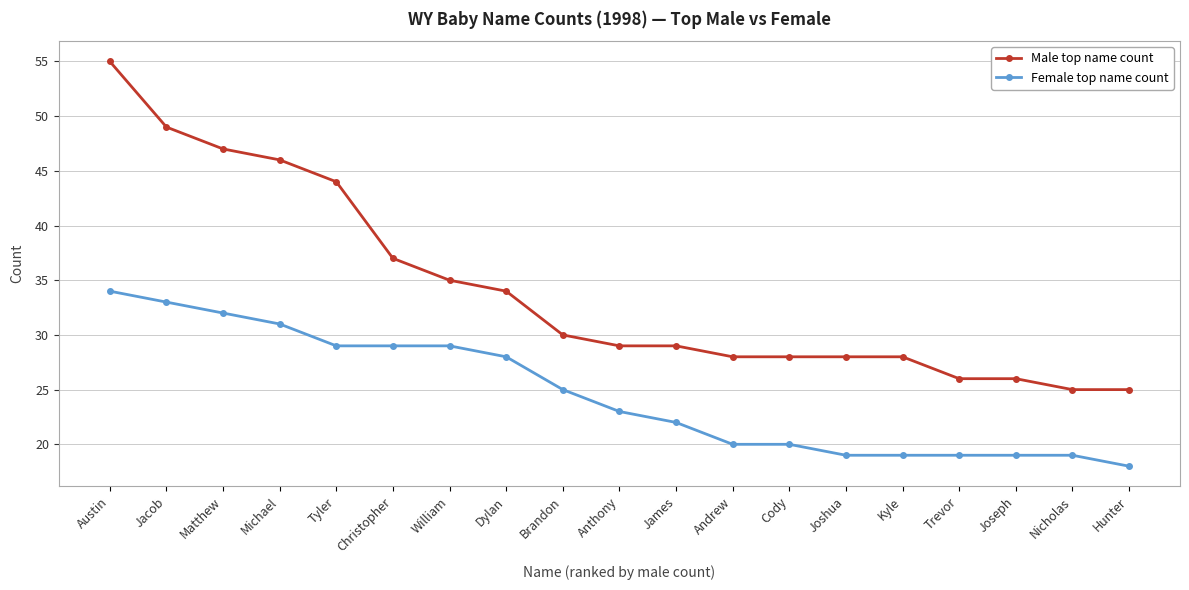

Rank the series at William from lowest to highest value.

Female top name count, Male top name count